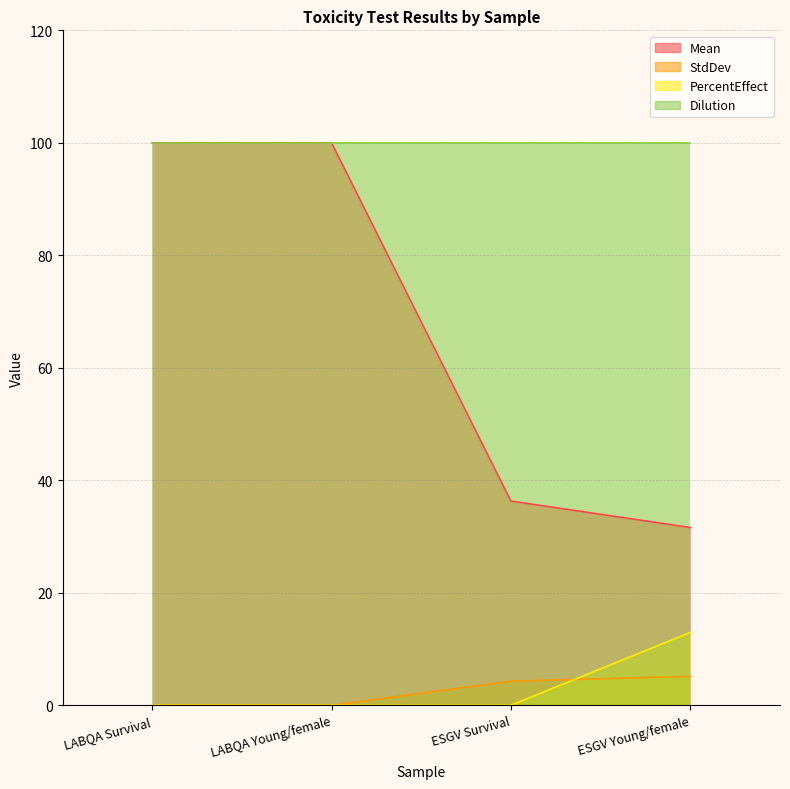

True or false: Mean has more than 0 interior local peaks.

False